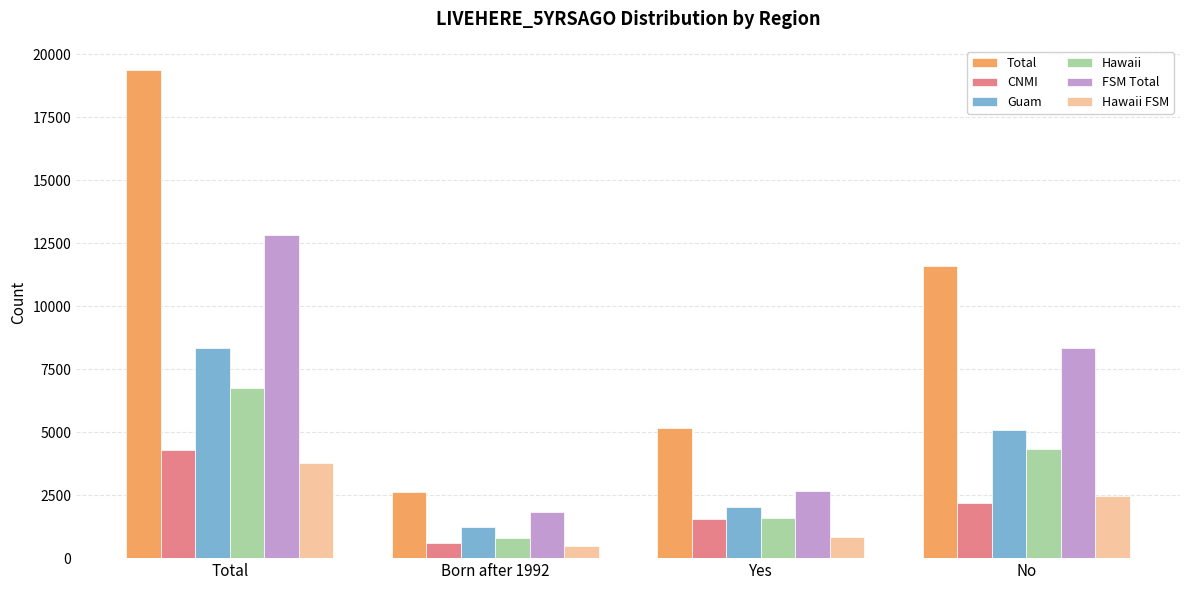

How many bars are there in total?

24